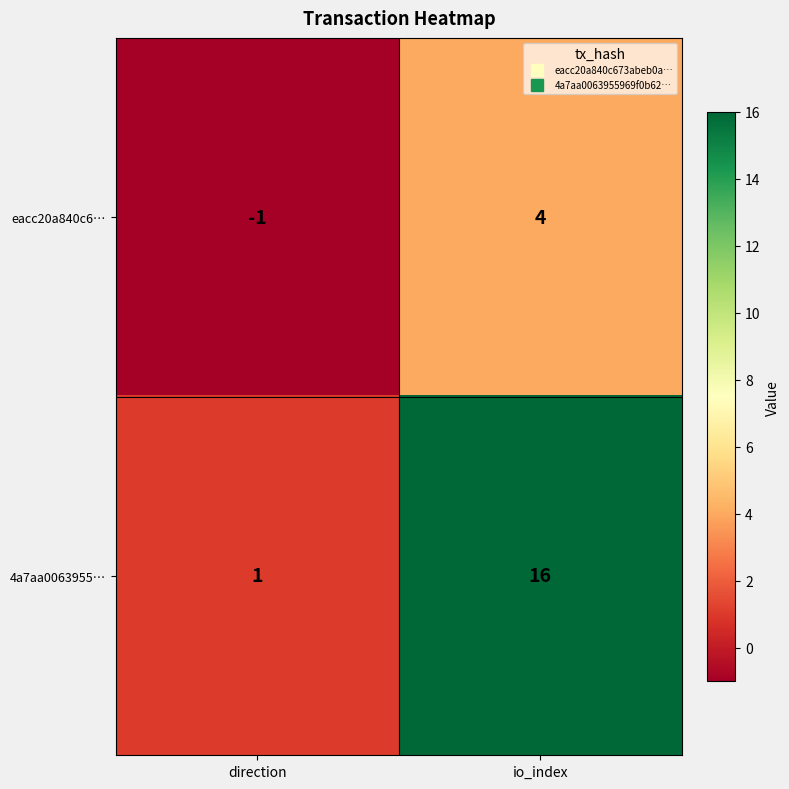

What is the minimum value shown in the chart?

-1